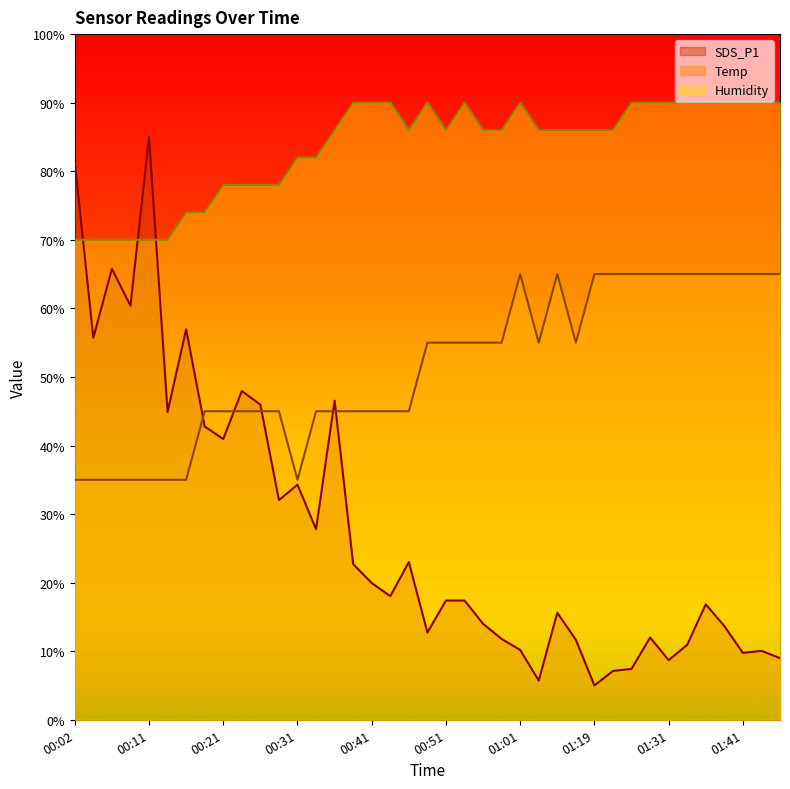

At which label is Temp closest to 50?

00:19